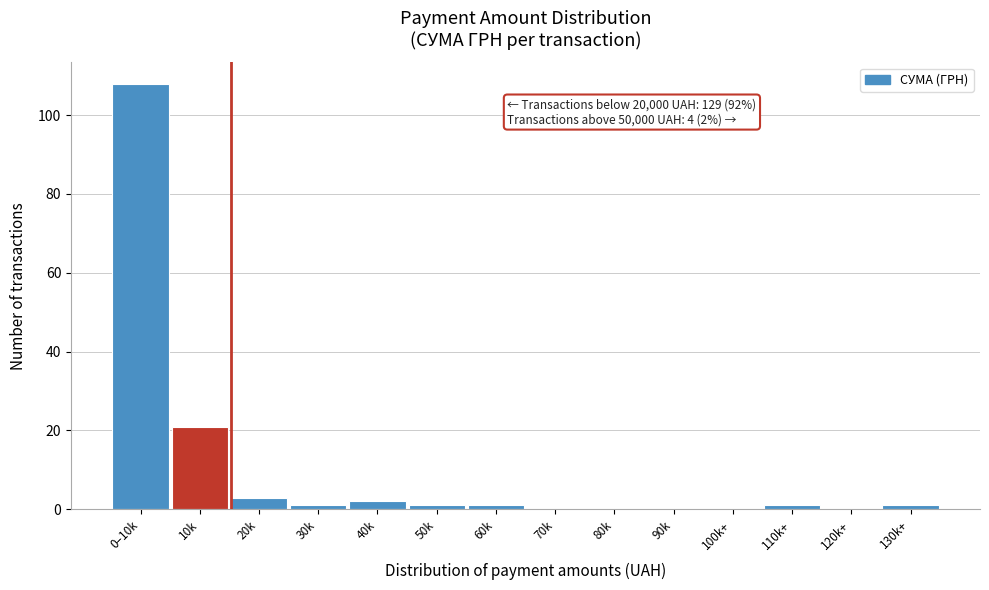

Reading left to right, what are all the values shown in this chart?

0–10k=108	10k=21	20k=3	30k=1	40k=2	50k=1	60k=1	70k=0	80k=0	90k=0	100k+=0	110k+=1	120k+=0	130k+=1